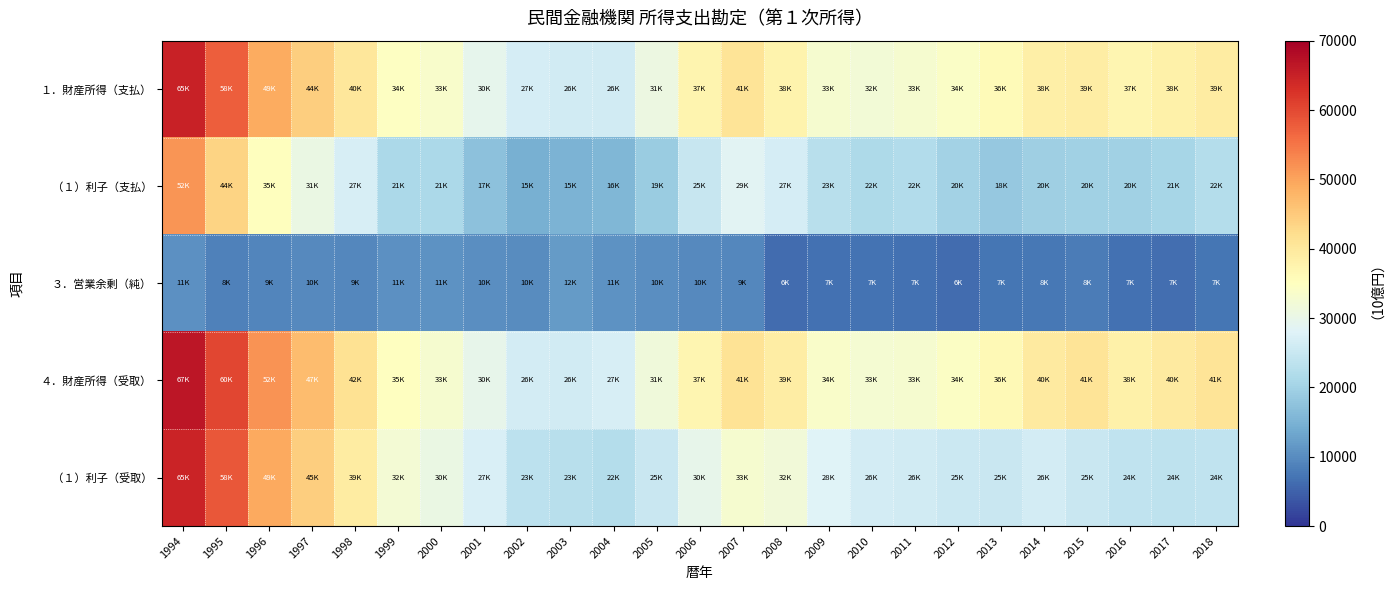

What is the total value across all series at 2002?

100815.6